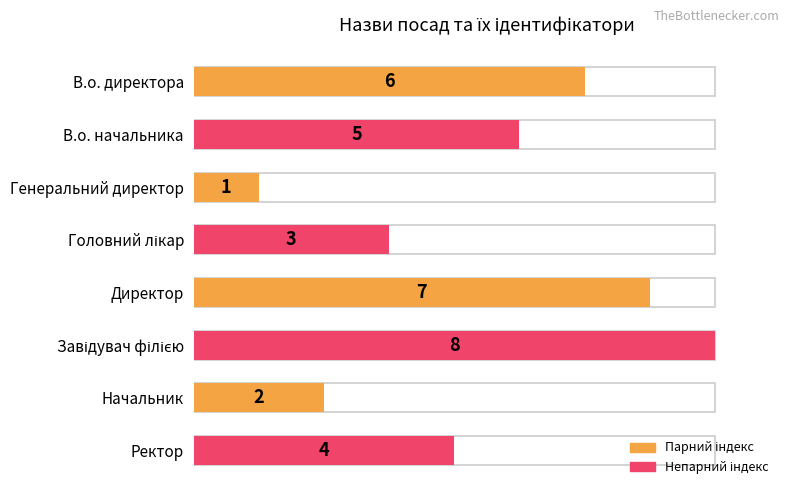

List the labels in order of value, smallest first.

Генеральний директор, Начальник, Головний лікар, Ректор, В.о. начальника, В.о. директора, Директор, Завідувач філією